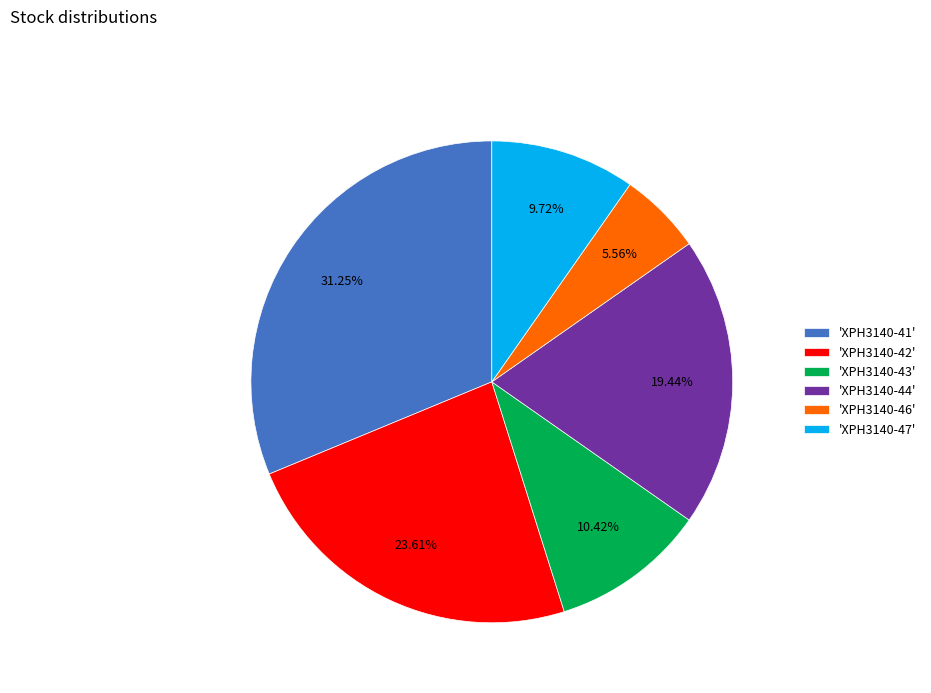

How many slices are in this pie chart?

6